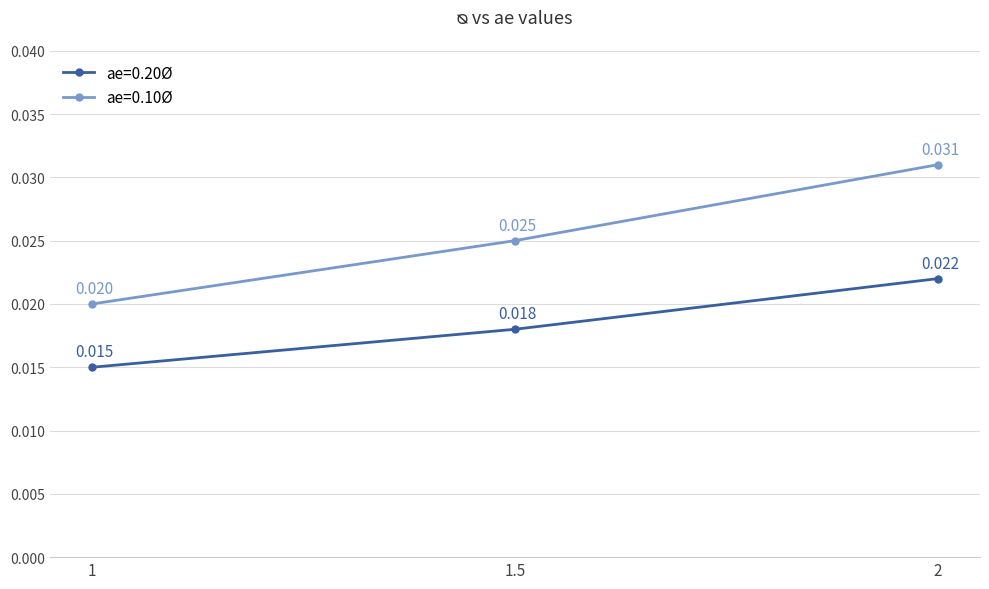

List the series in order of their peak value, highest first.

ae=0.10Ø, ae=0.20Ø